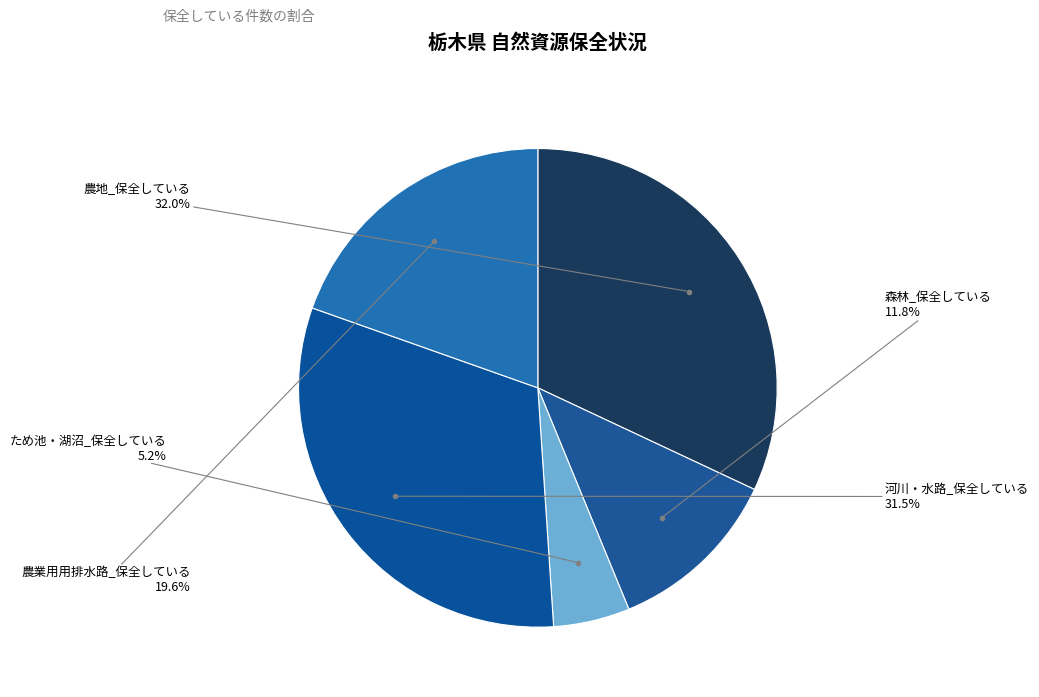

True or false: 農地_保全している accounts for 26% of the total.

False